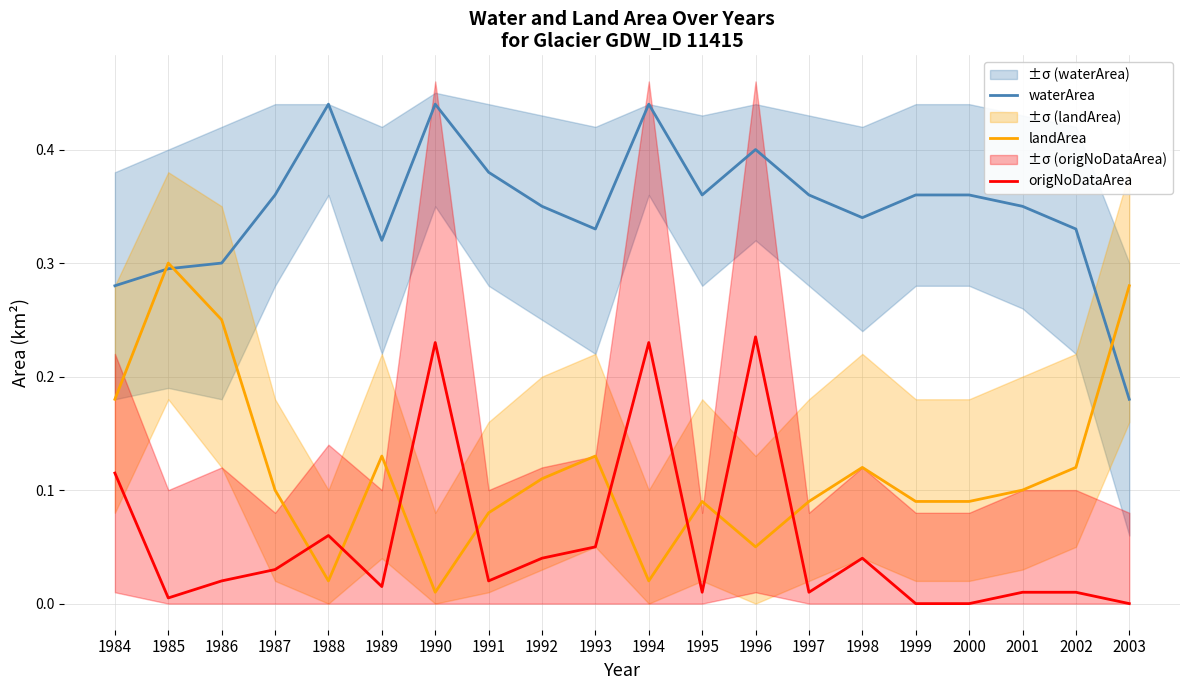

What is the difference between the maximum and minimum values in the origNoDataArea series?

0.2